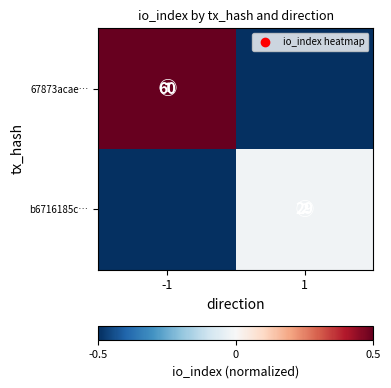

Is it true that b6716185c… equals 29.0 at 1?

True